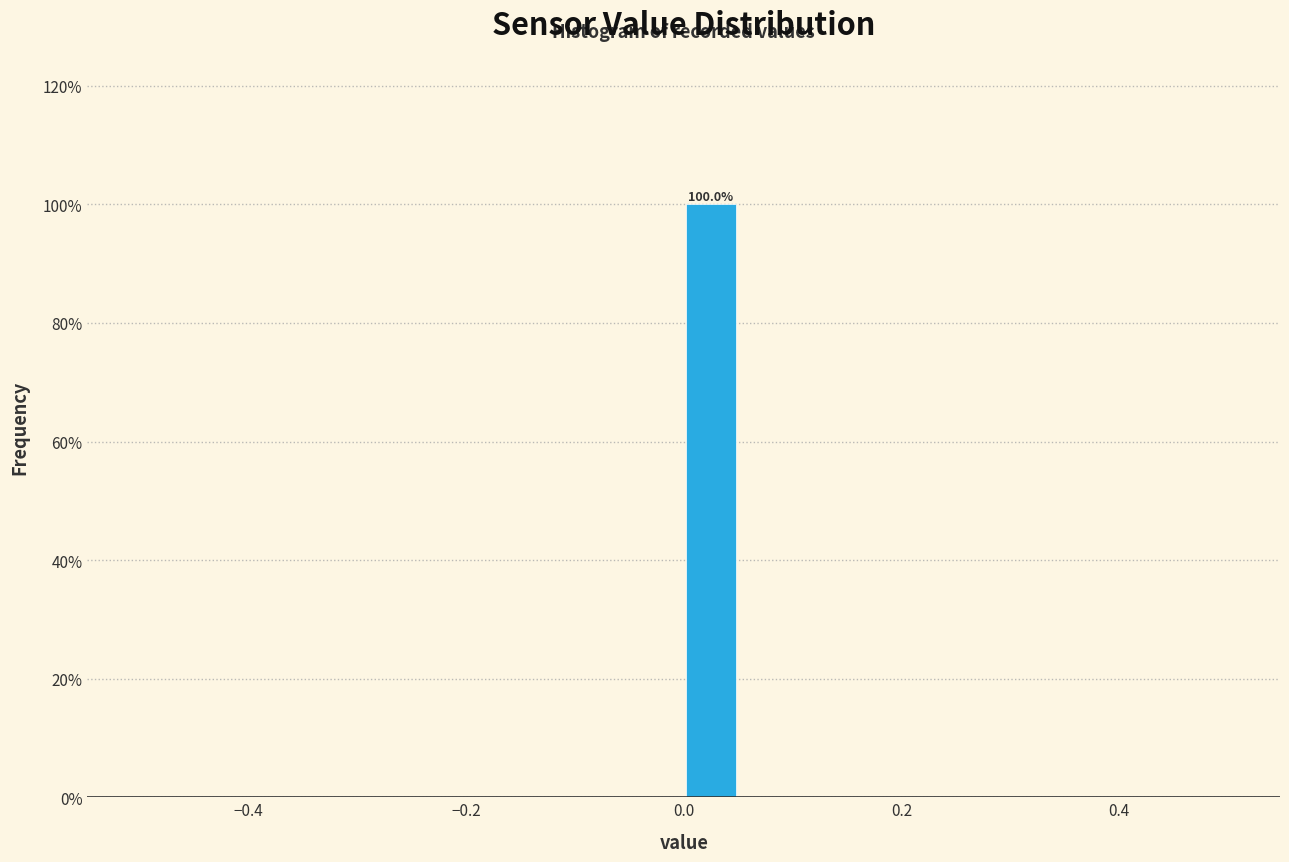

Read against the x-axis, roughly where is the centre of the tallest bar?

0.02